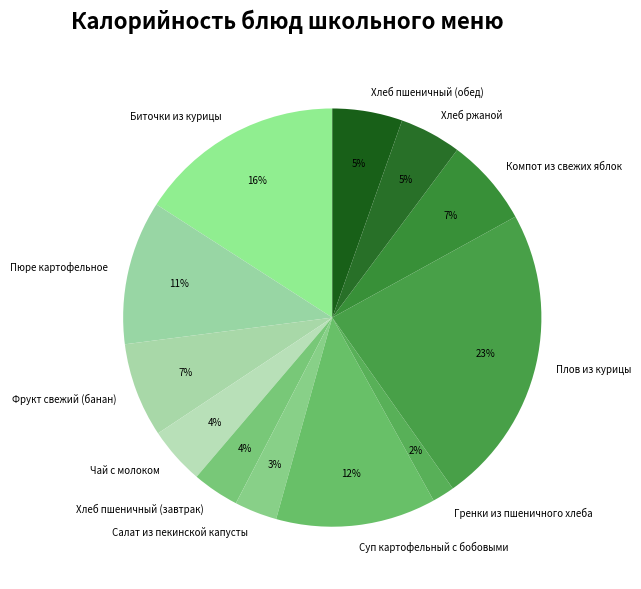

How many slices are in this pie chart?

12